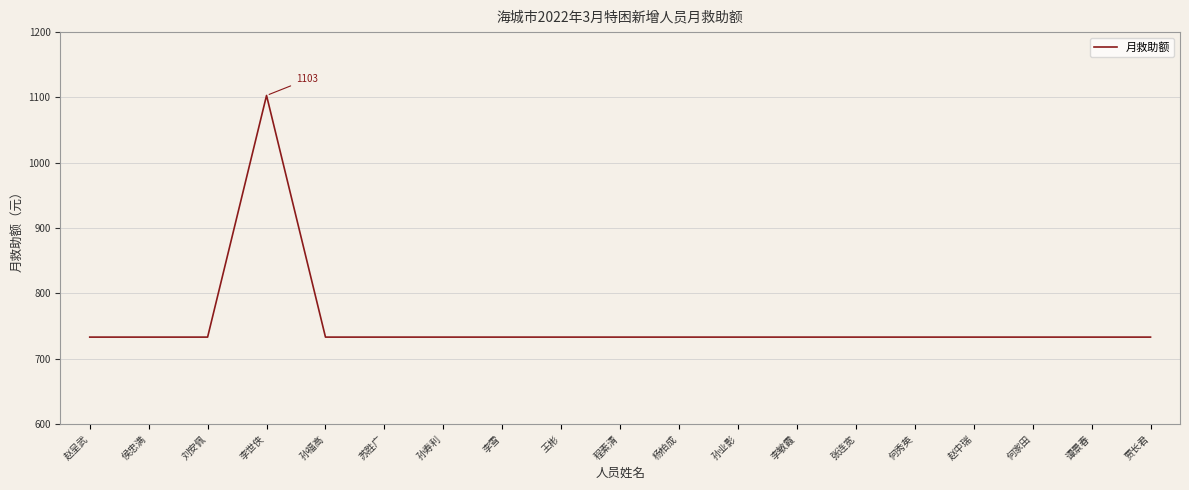

The chart shows a value of 733 at 苏胜广. True or false?

True